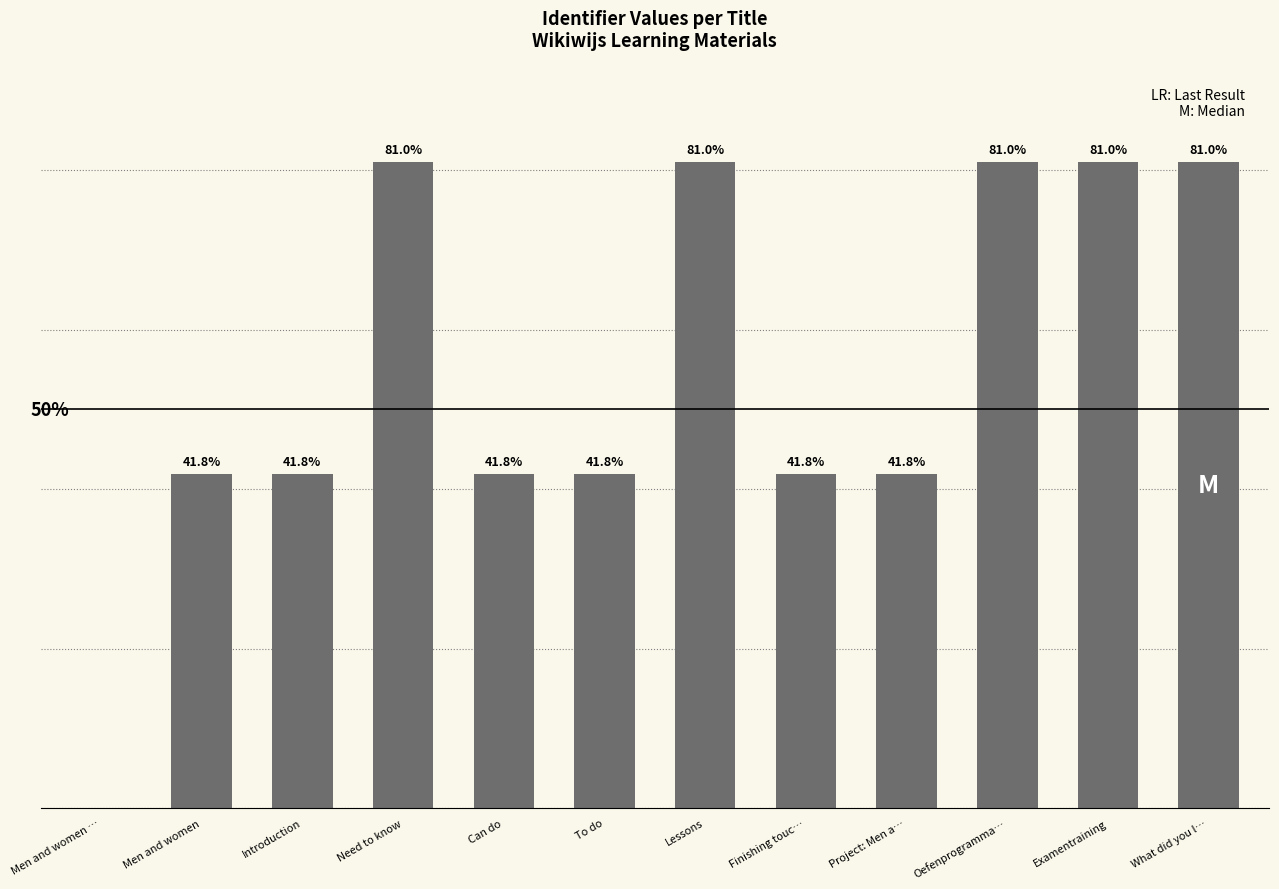

Where does the data first go above 41?

Men and women